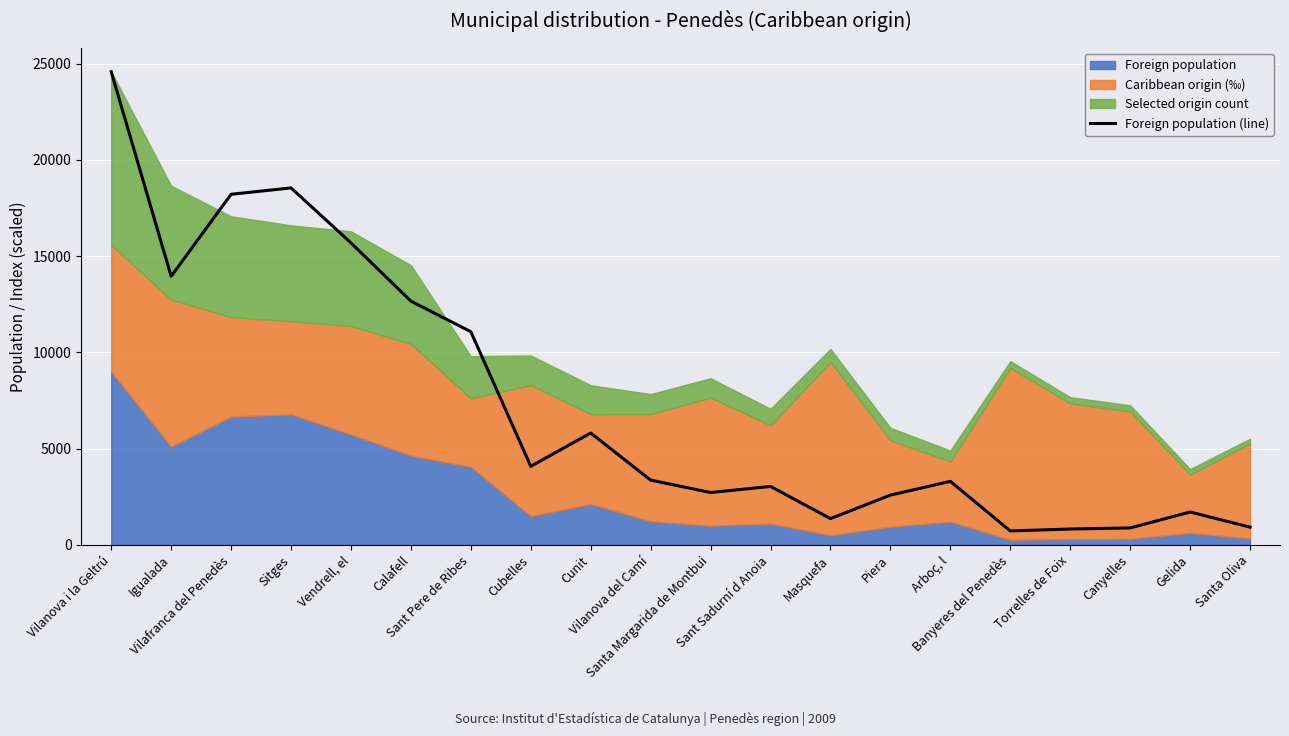

At which category does the data reach its first local peak?

Sitges